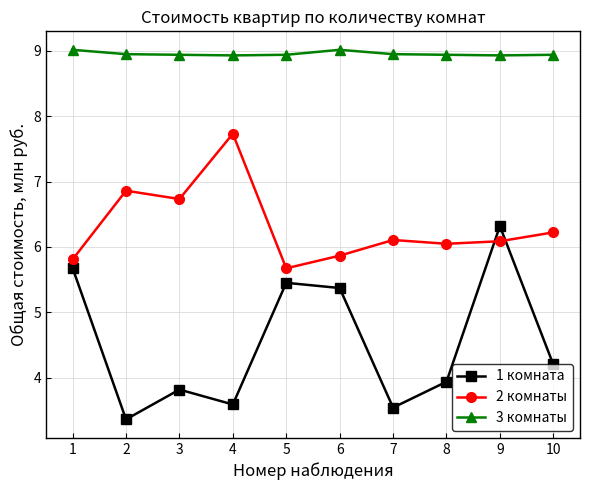

True or false: 2 комнаты and 1 комната cross at least once.

True